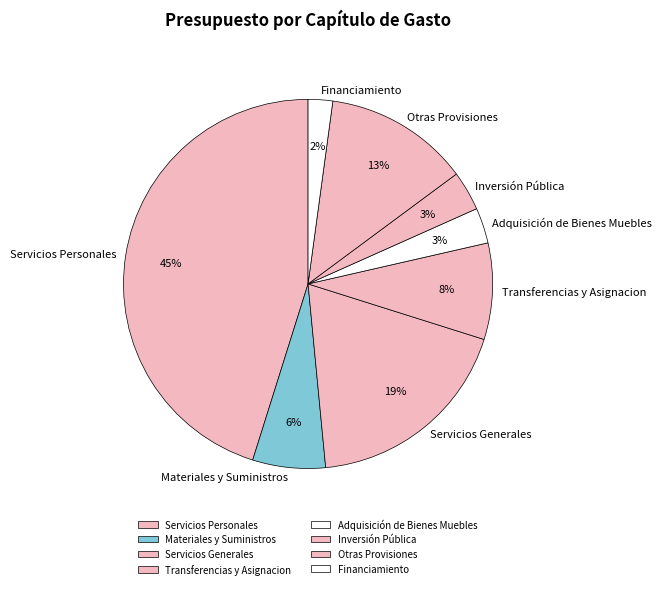

True or false: Financiamiento accounts for 16% of the total.

False